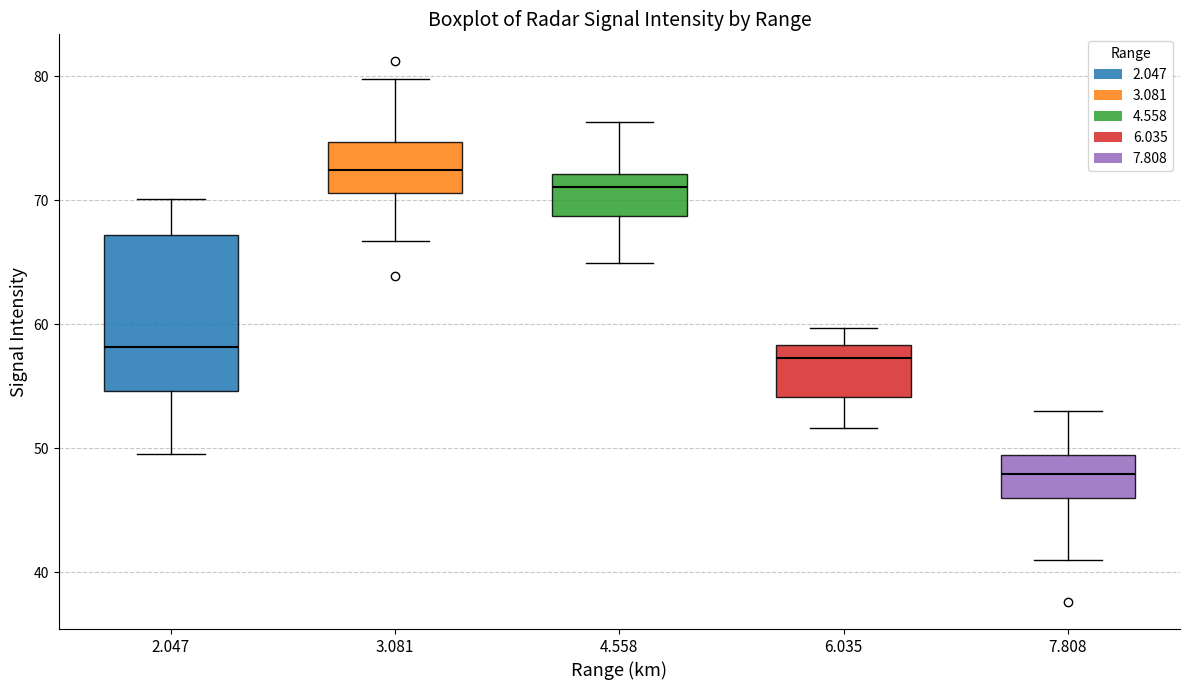

Reading left to right, read every box against the y-axis: the position of its median line, the range the box covers, and the ends of its whiskers. The values are not printed on the chart, so give them approximately, as read against the axis.

2.047: median 58, box 55 to 67, whiskers 50 to 70
3.081: median 72, box 71 to 75, whiskers 67 to 80
4.558: median 71, box 69 to 72, whiskers 65 to 76
6.035: median 57, box 54 to 58, whiskers 52 to 60
7.808: median 48, box 46 to 49, whiskers 41 to 53